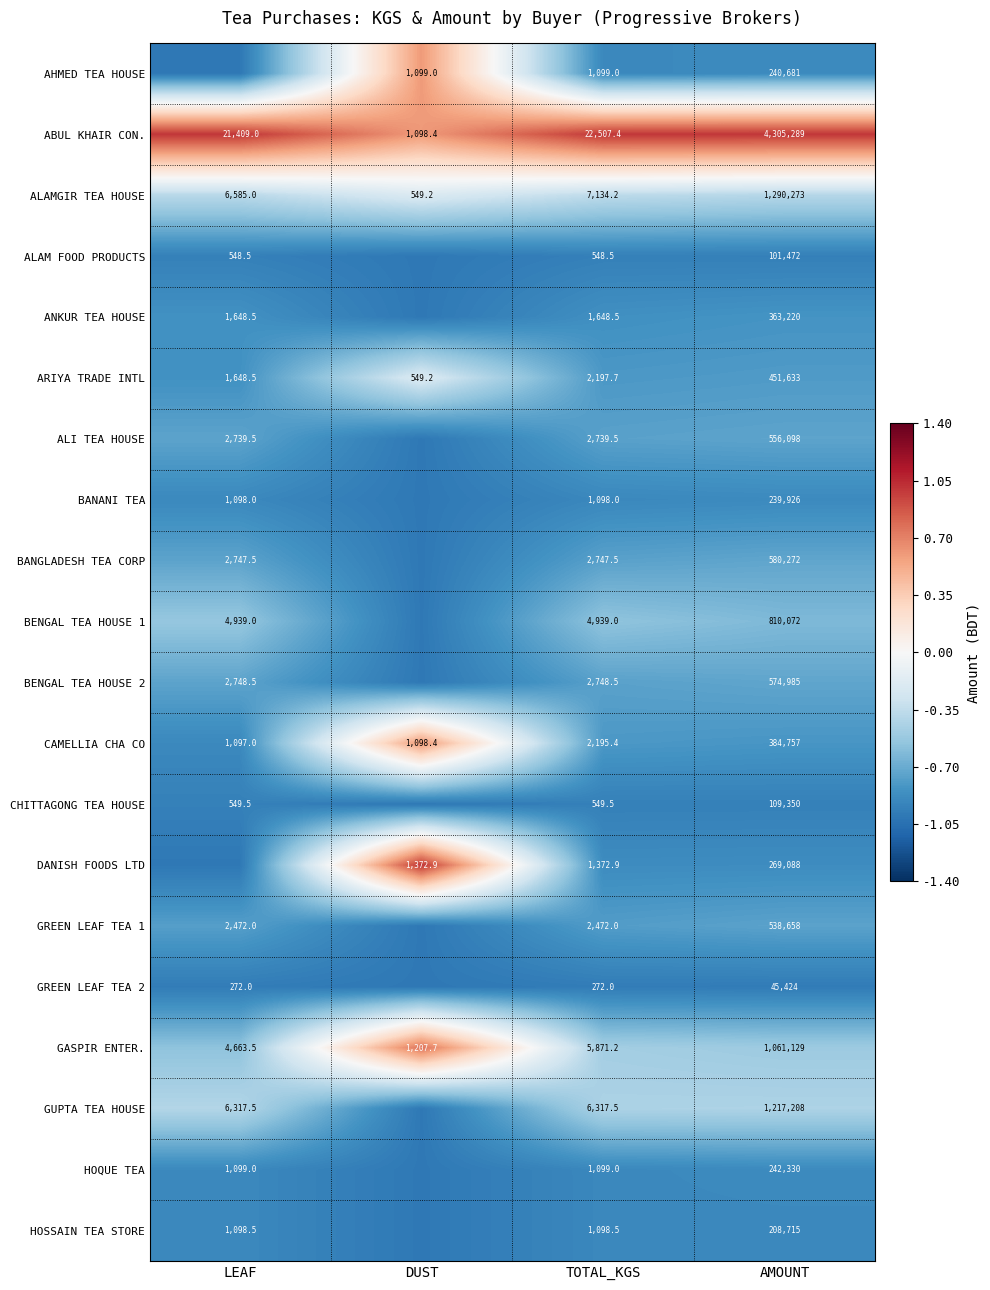

Count the number of data series in this chart.

20